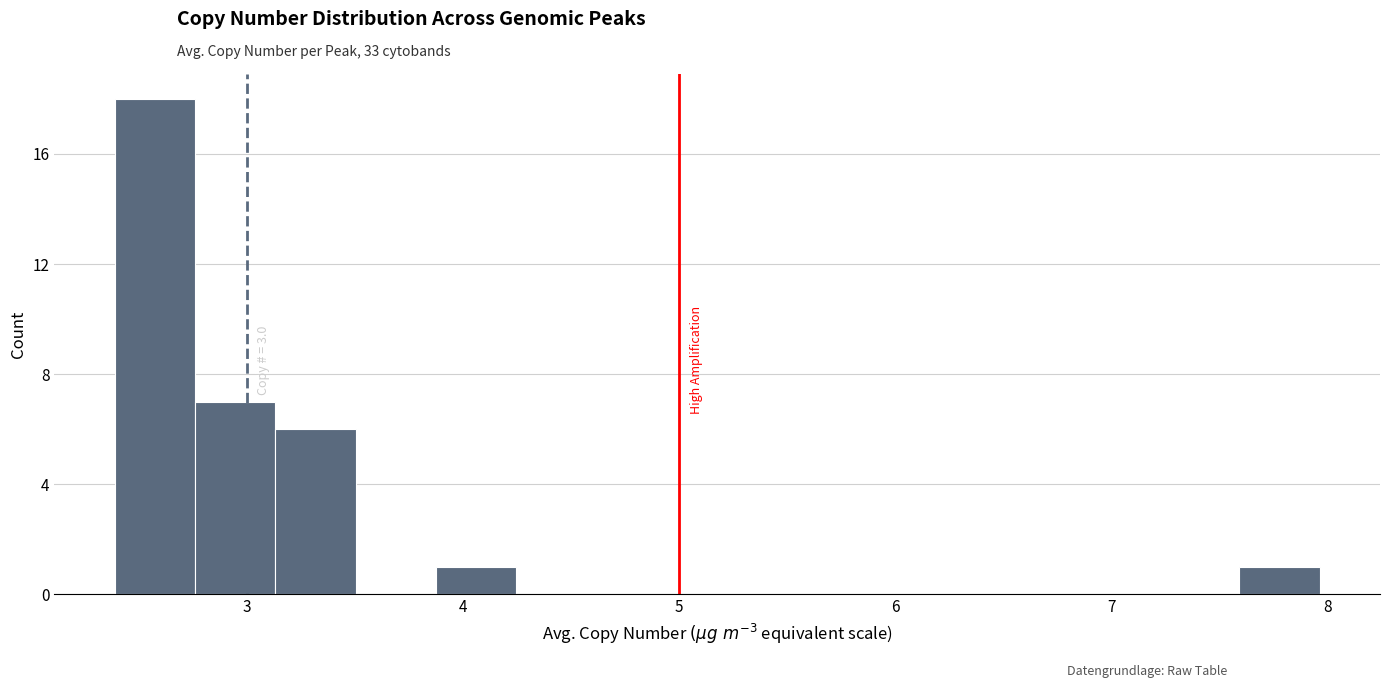

Around what value on the x-axis is the tallest bar? Give the approximate position of its centre, as read against the axis.

2.6